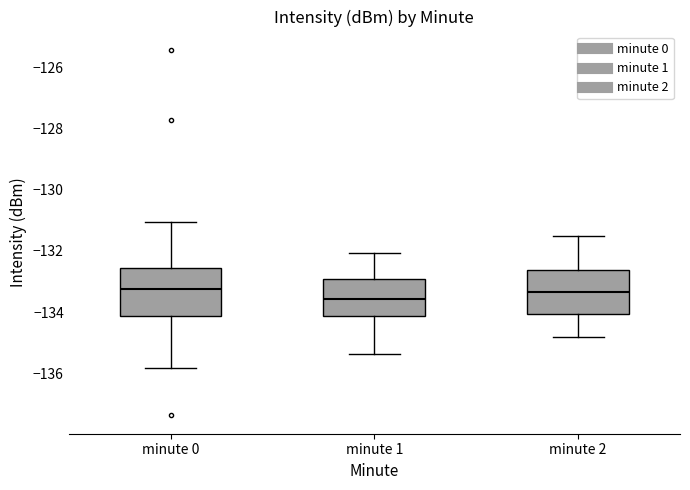

Which box has the lowest median line?

minute 1